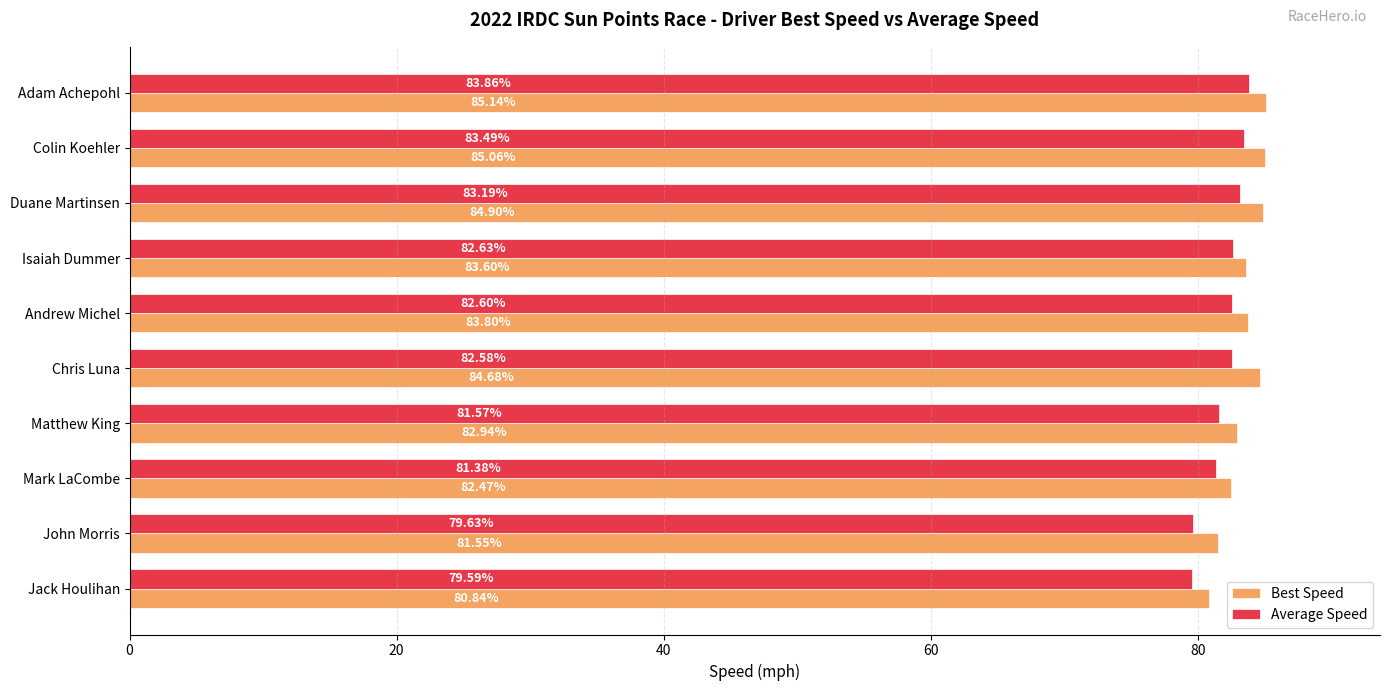

Rank the categories by Best Speed value from highest to lowest.

Adam Achepohl, Colin Koehler, Duane Martinsen, Chris Luna, Andrew Michel, Isaiah Dummer, Matthew King, Mark LaCombe, John Morris, Jack Houlihan